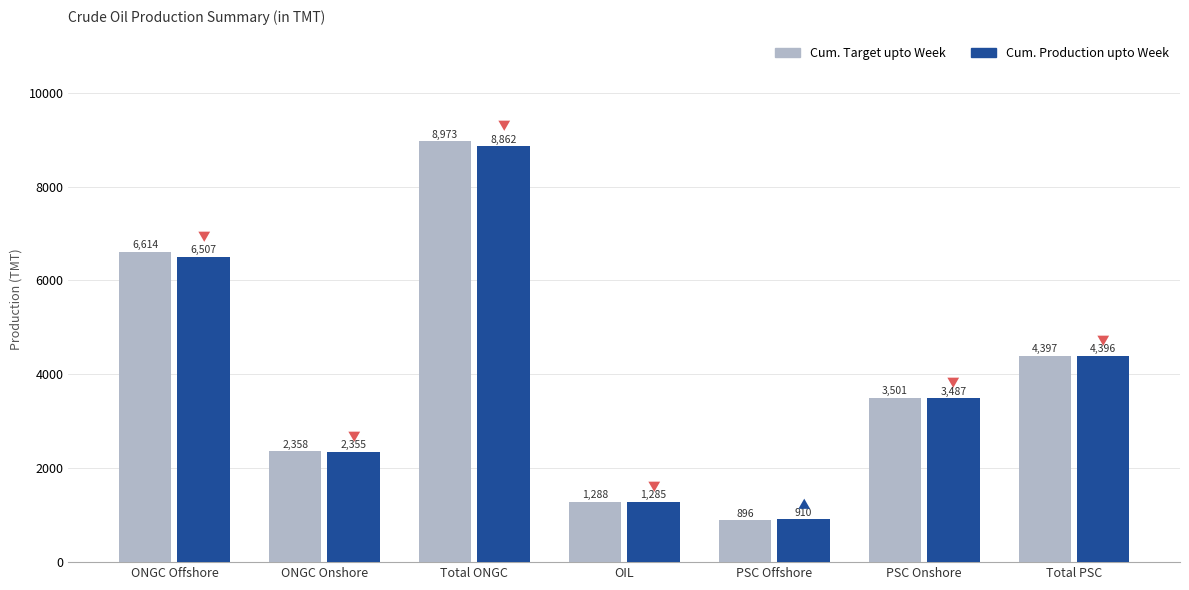

What is the difference between the highest and lowest values at Total ONGC?

110.8